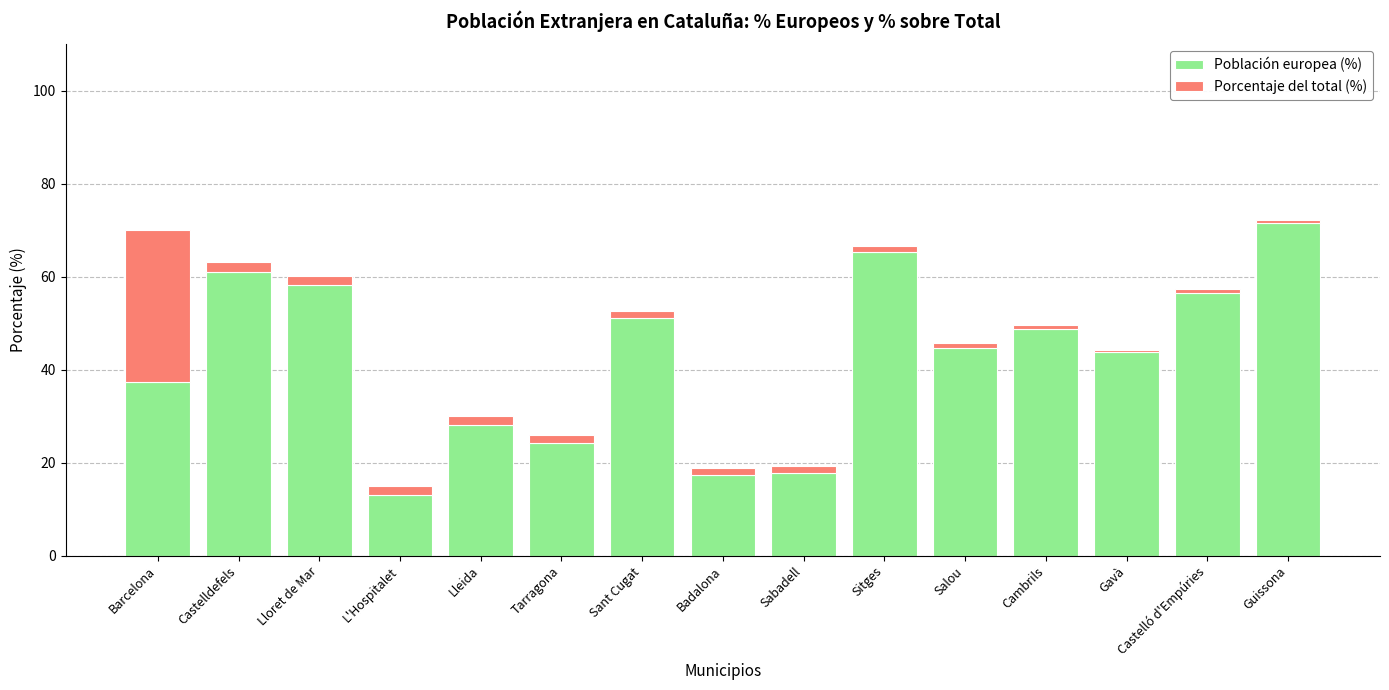

Which category has the highest value in the Población europea (%) series?

Guissona